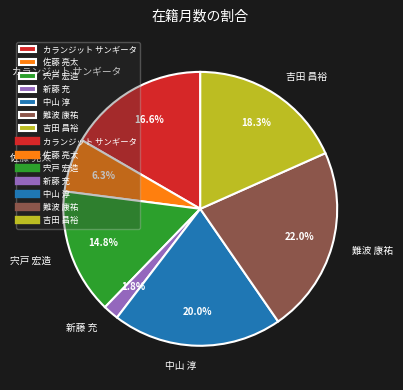

To the nearest percent, what is the combined percentage of 宍戸 宏造 and 難波 康祐?

37%